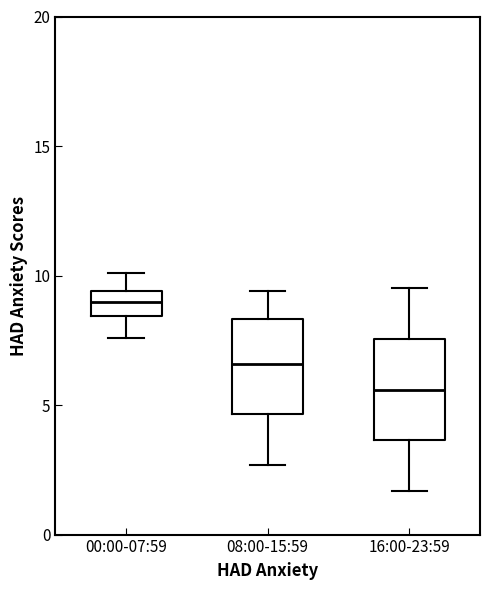

Which box has the lowest median line?

16:00-23:59